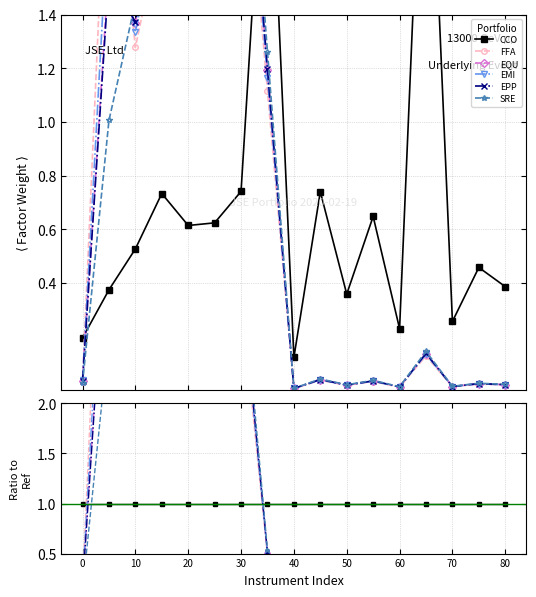

How many times do CCO and SRE cross each other?

2